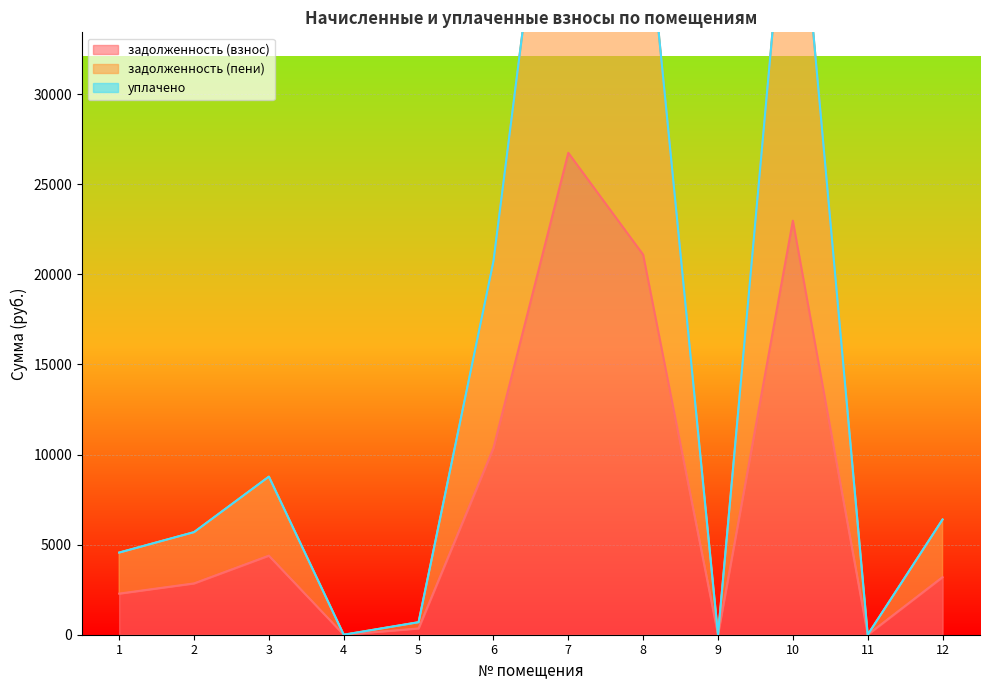

The value of задолженность (взнос) at 11 is -8255.8. True or false?

False